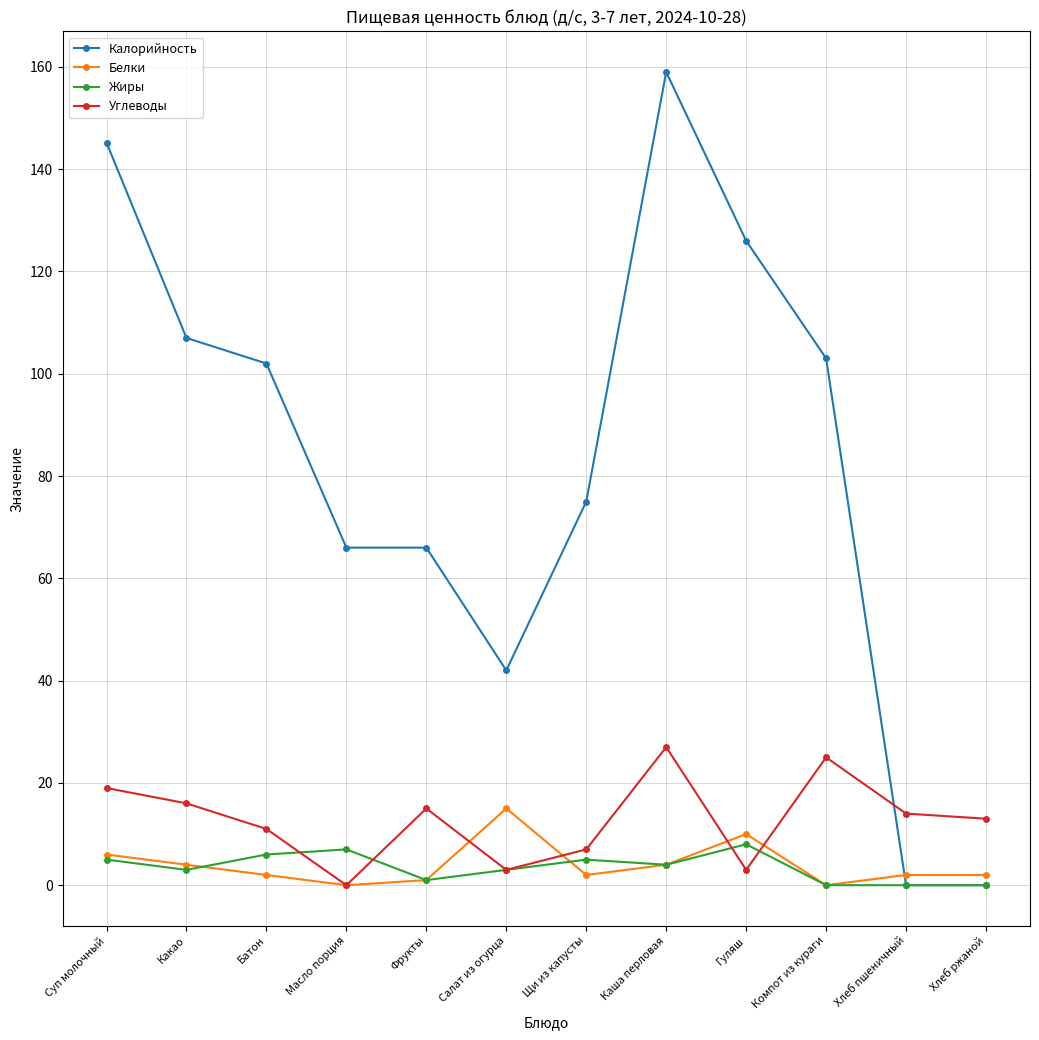

Count the number of categories in the chart.

12